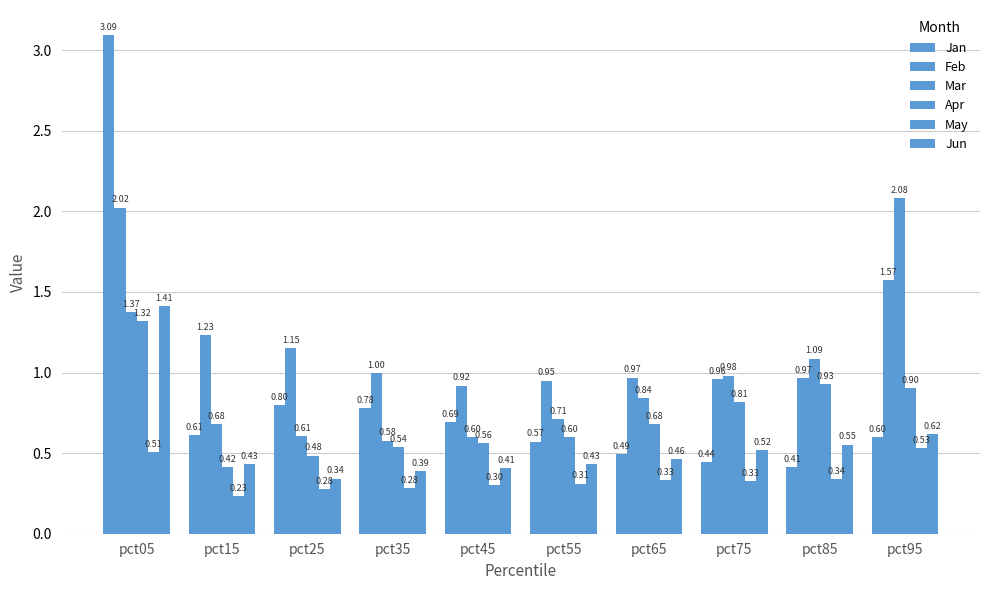

Is the value of Feb at pct95 greater than the value of Jan at pct45?

Yes